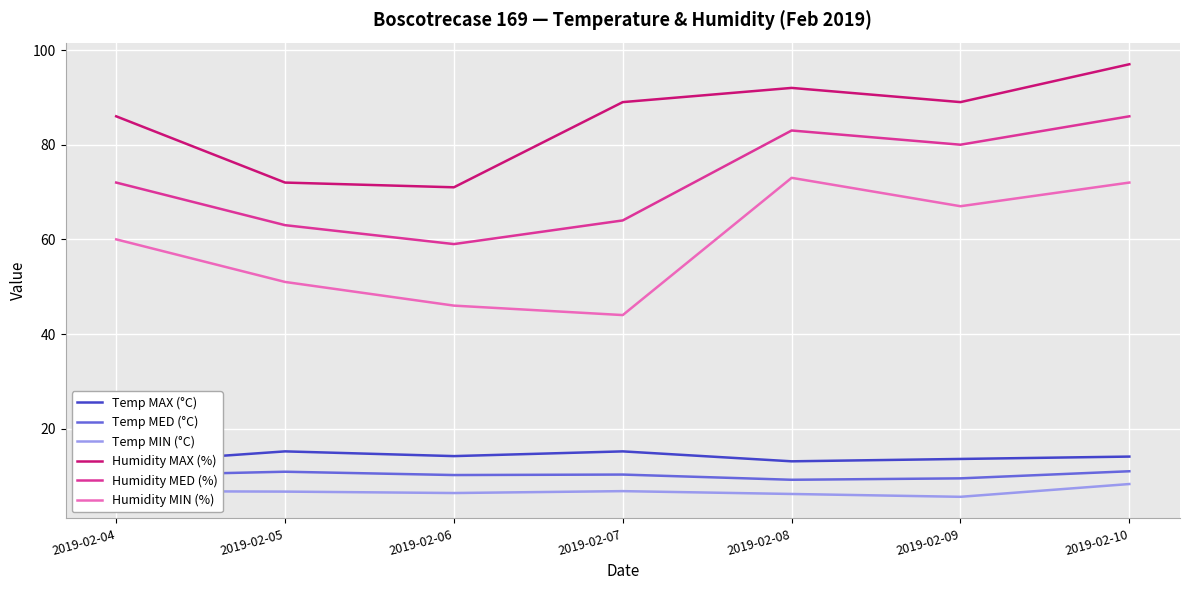

What is the average value of the Humidity MAX (%) series?

85.1